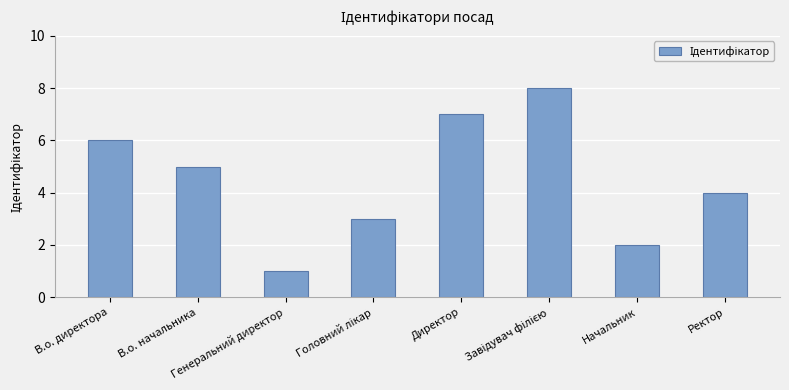

What is the difference between the maximum and minimum values?

7